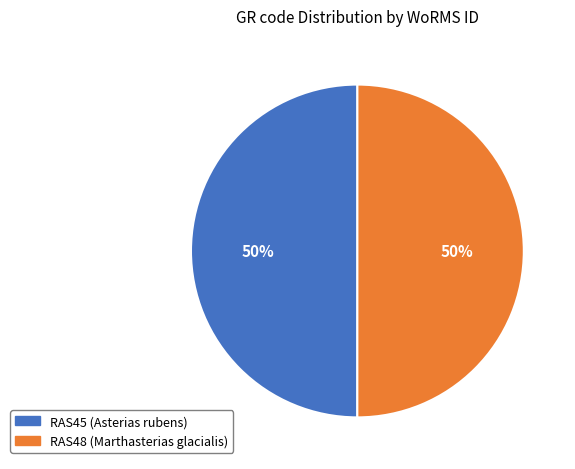

What is the ratio of the value at RAS45 to the value at RAS48?

1.0